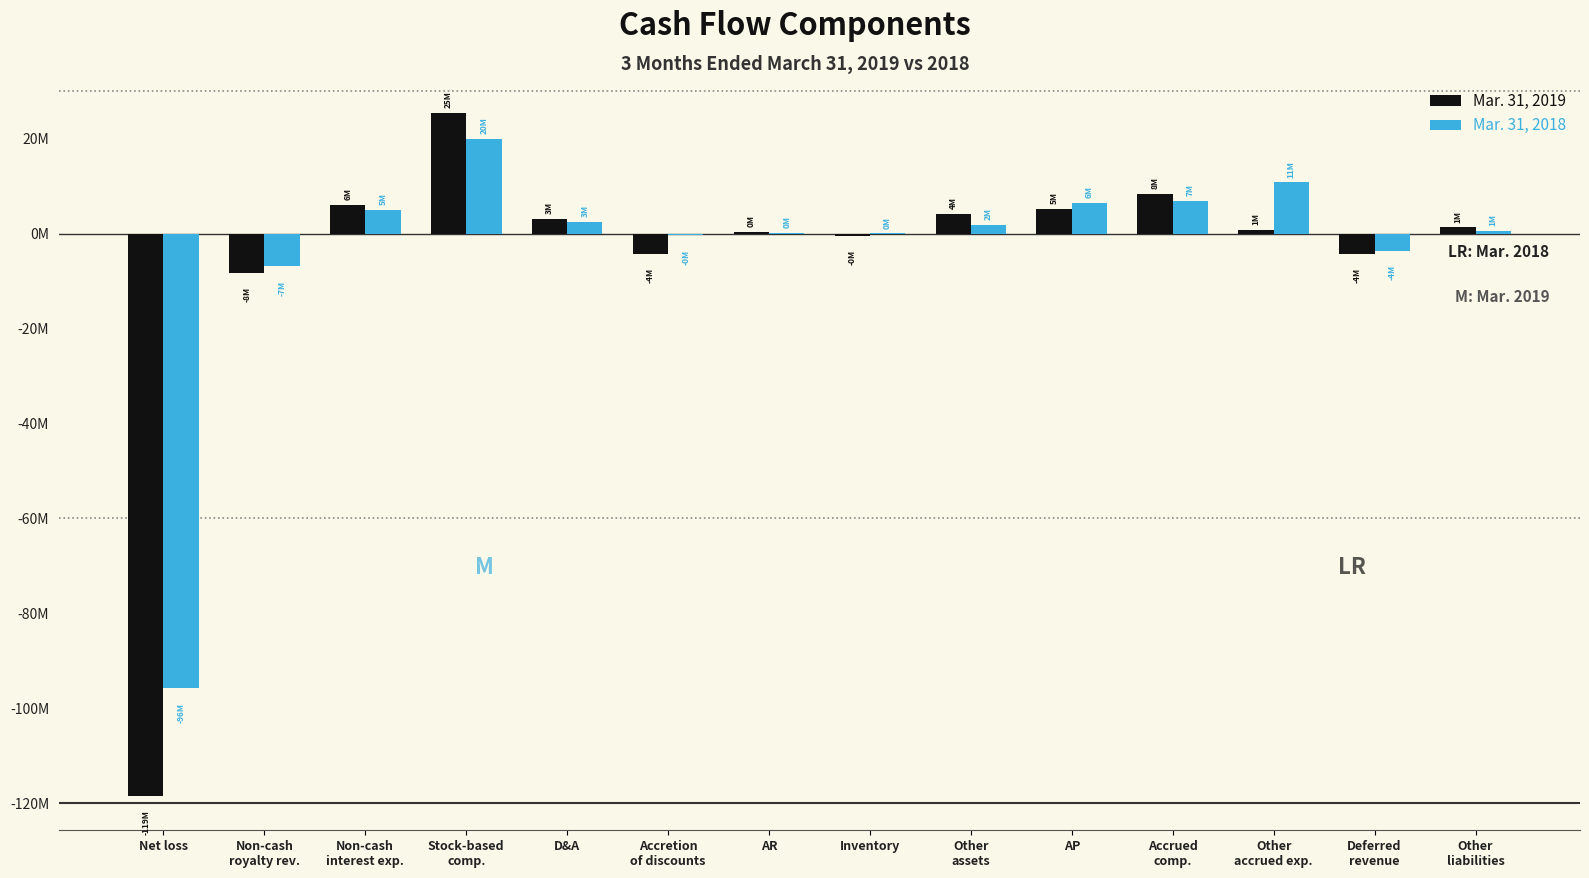

Between Deferred
revenue and Inventory, which is larger?

Inventory